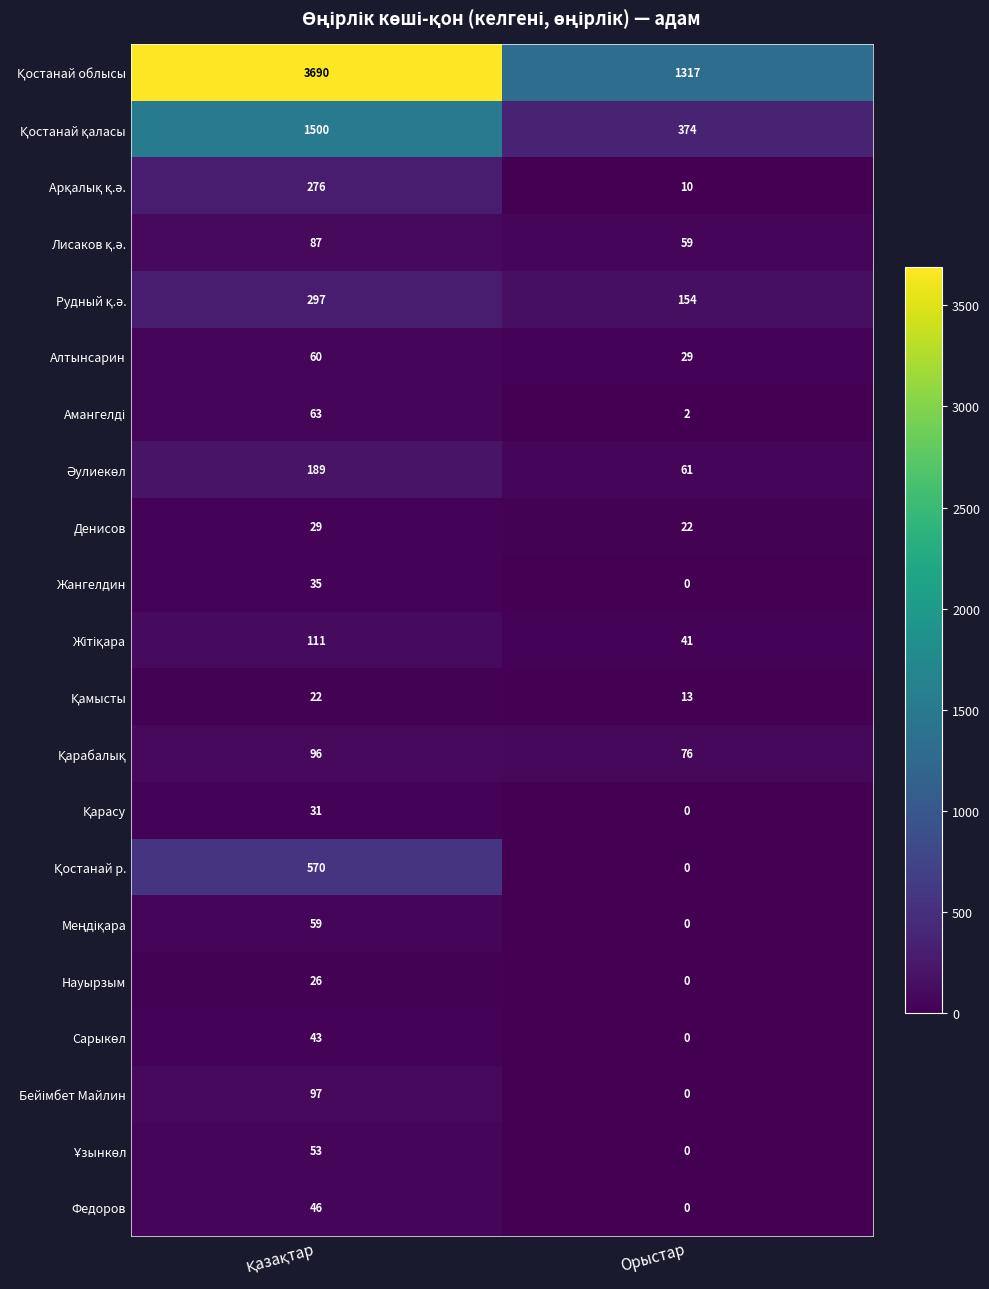

At which label does Алтынсарин reach its minimum?

Орыстар